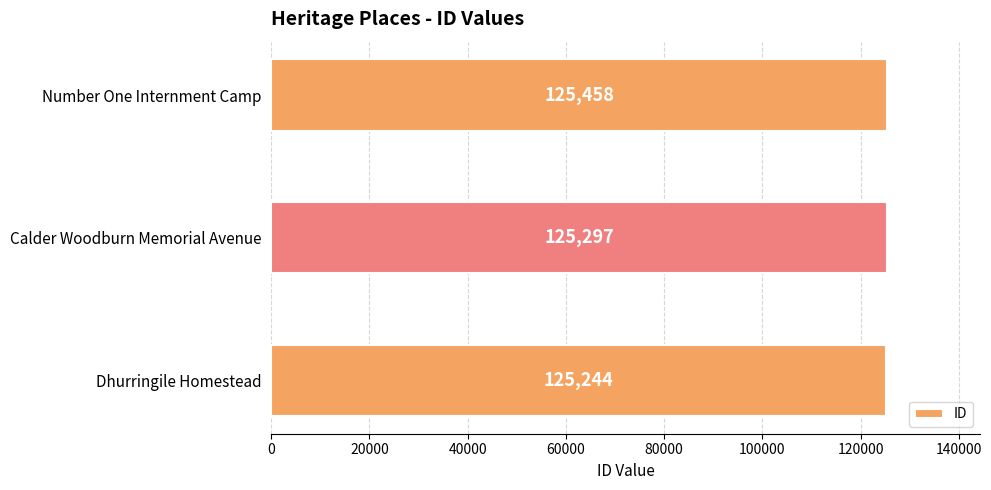

List the labels in order of value, smallest first.

Dhurringile Homestead, Calder Woodburn Memorial Avenue, Number One Internment Camp